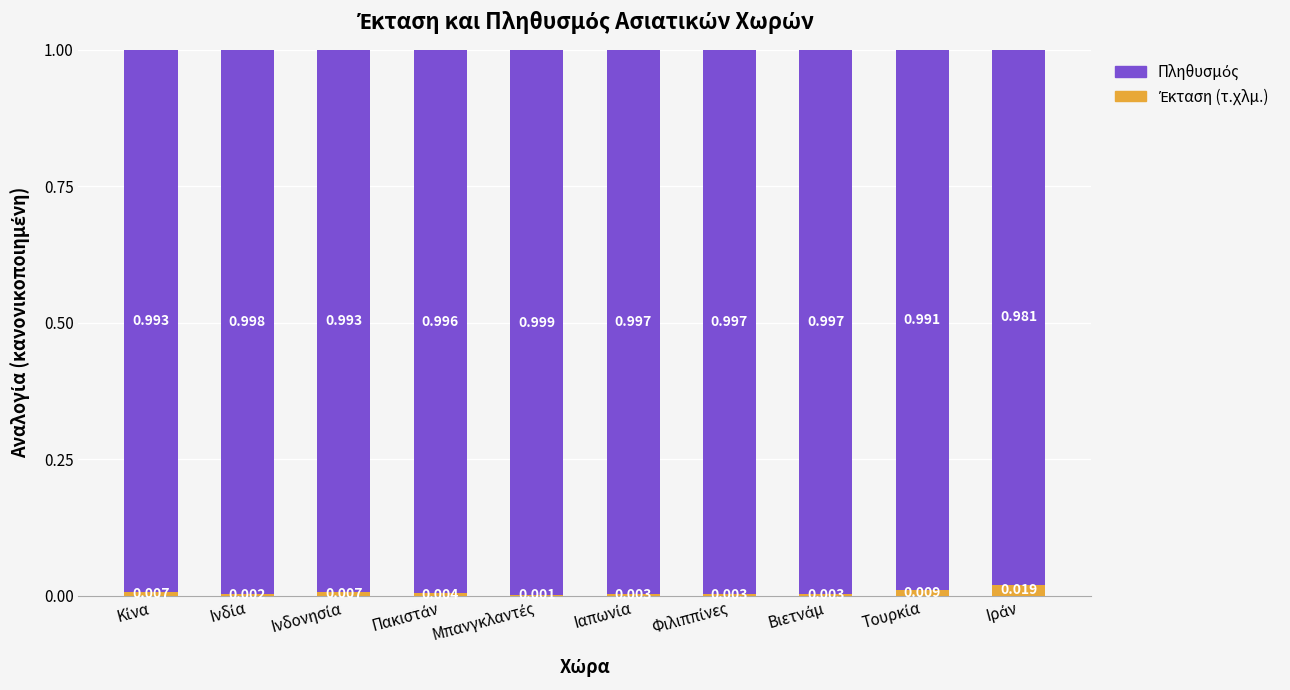

Does the chart contain stacked bars?

Yes